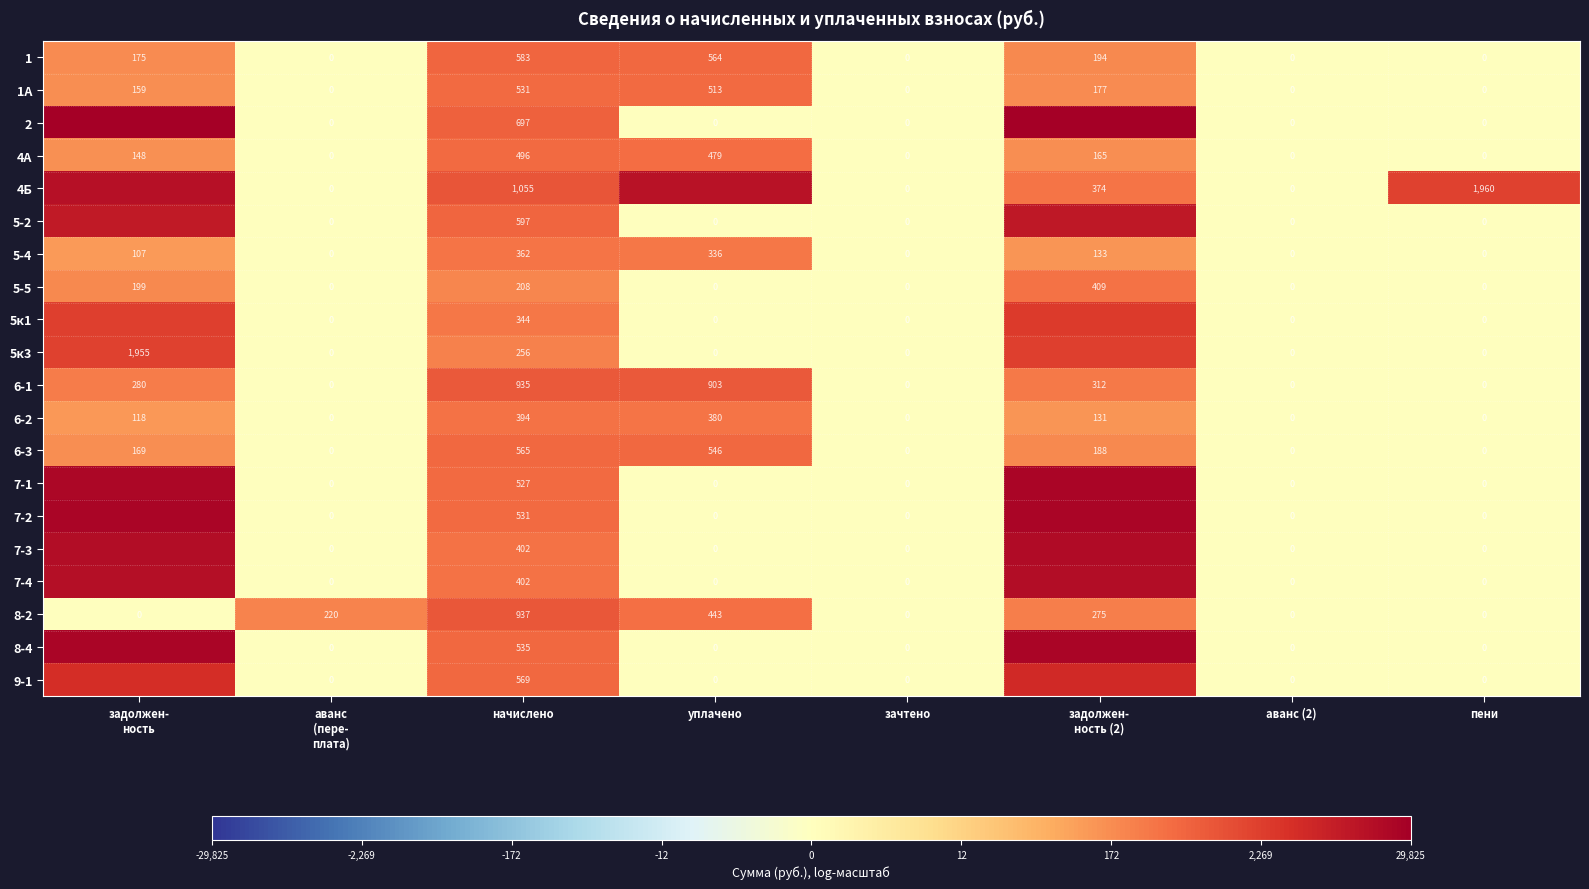

How many values in 6-2 are above zero?

4